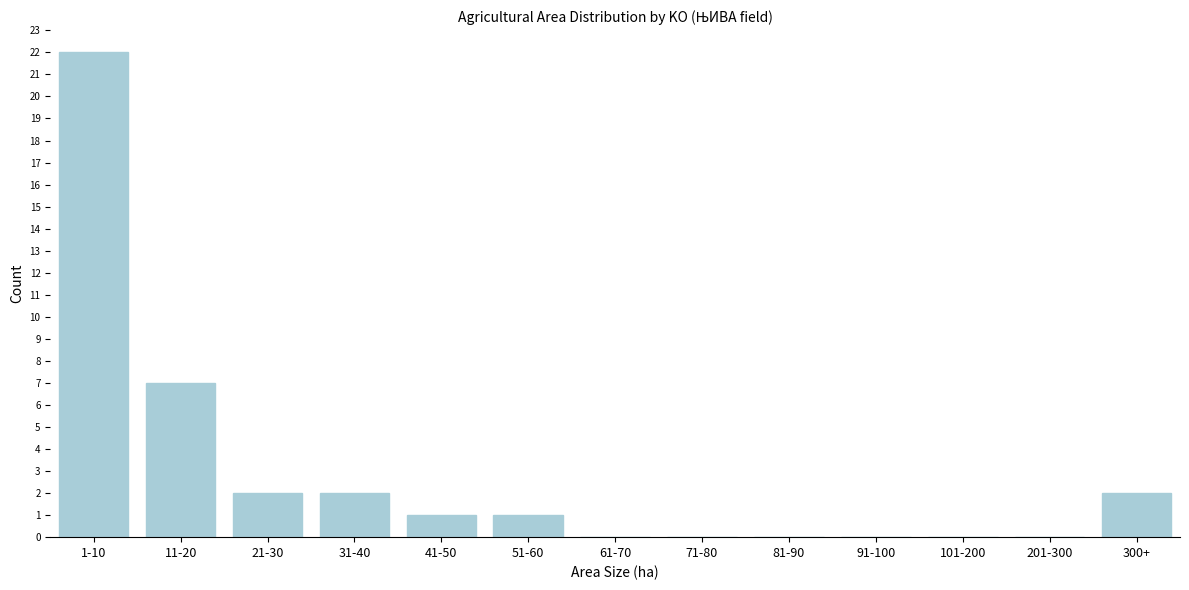

Reading left to right, list all the values displayed in this chart.

1-10=22	11-20=7	21-30=2	31-40=2	41-50=1	51-60=1	61-70=0	71-80=0	81-90=0	91-100=0	101-200=0	201-300=0	300+=2